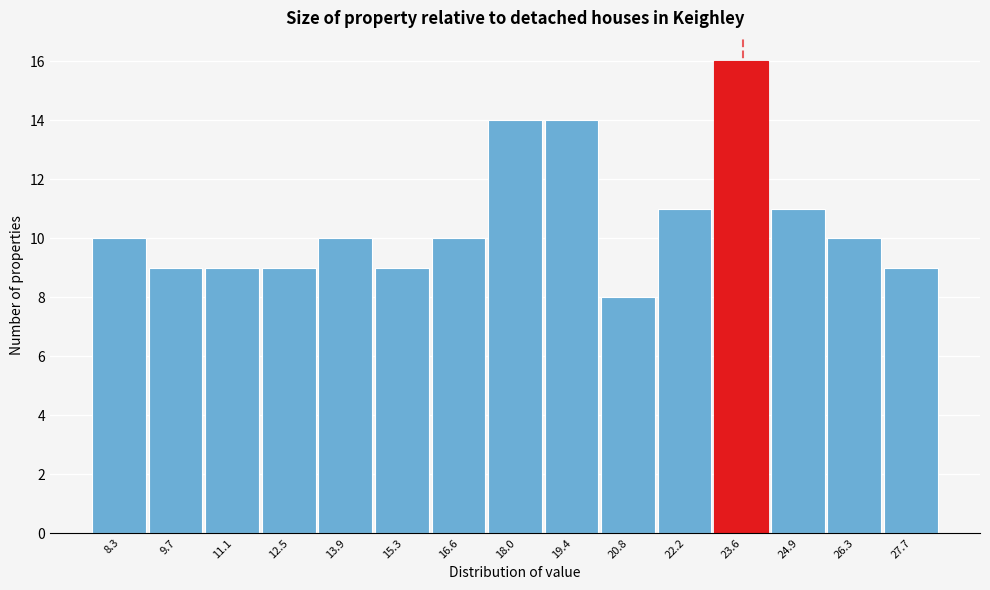

Reading left to right, list all the values displayed in this chart.

8.3=10	9.7=9	11.1=9	12.5=9	13.9=10	15.3=9	16.6=10	18.0=14	19.4=14	20.8=8	22.2=11	23.6=16	24.9=11	26.3=10	27.7=9